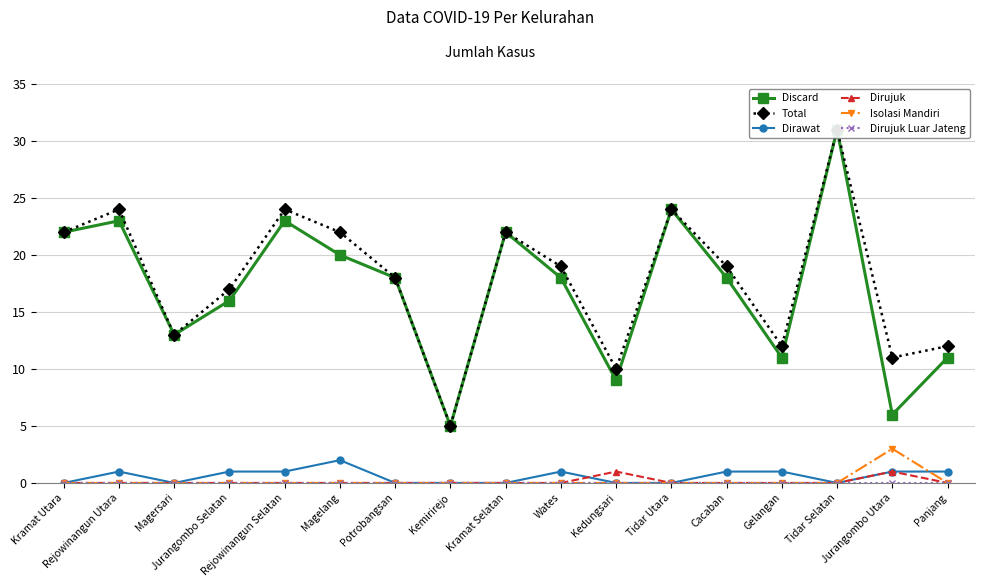

Rank the series at Cacaban from highest to lowest value.

Total, Discard, Dirawat, Dirujuk, Isolasi Mandiri, Dirujuk Luar Jateng